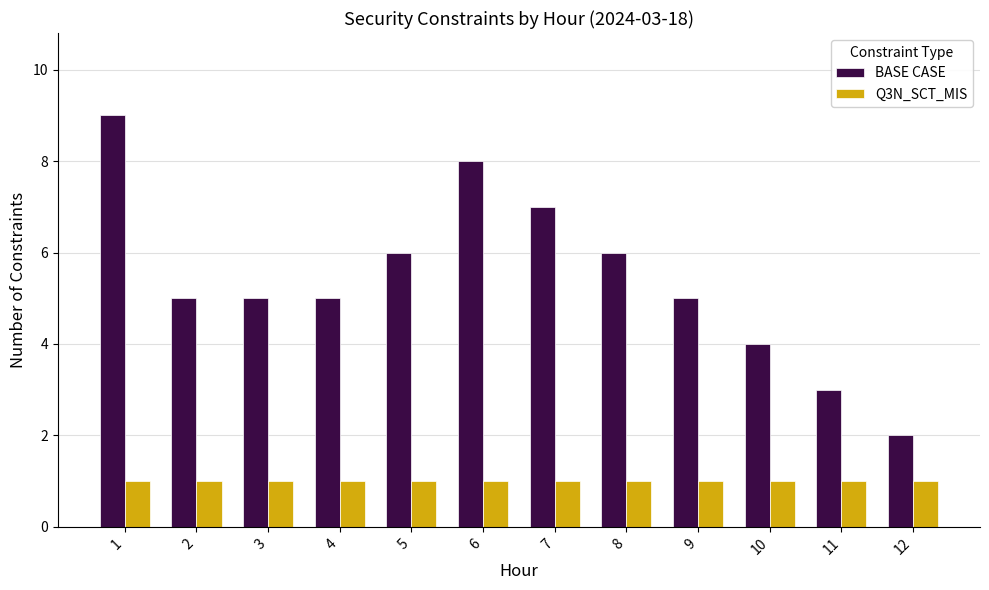

Reading left to right, transcribe all the data shown in this chart.

BASE CASE: 1=9	2=5	3=5	4=5	5=6	6=8	7=7	8=6	9=5	10=4	11=3	12=2
Q3N_SCT_MIS: 1=1	2=1	3=1	4=1	5=1	6=1	7=1	8=1	9=1	10=1	11=1	12=1